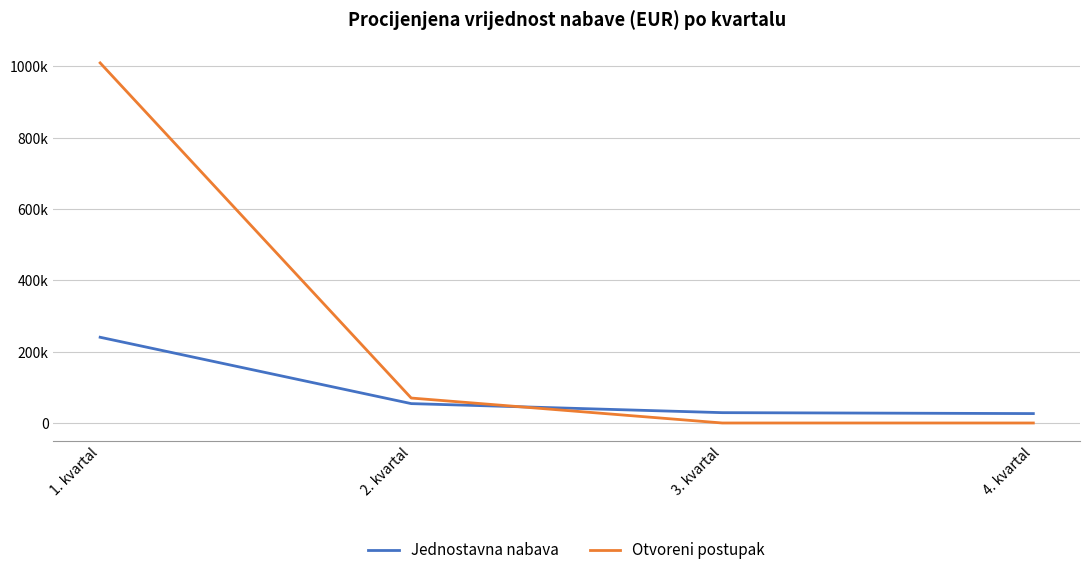

What are all the series names shown in the legend?

Jednostavna nabava, Otvoreni postupak